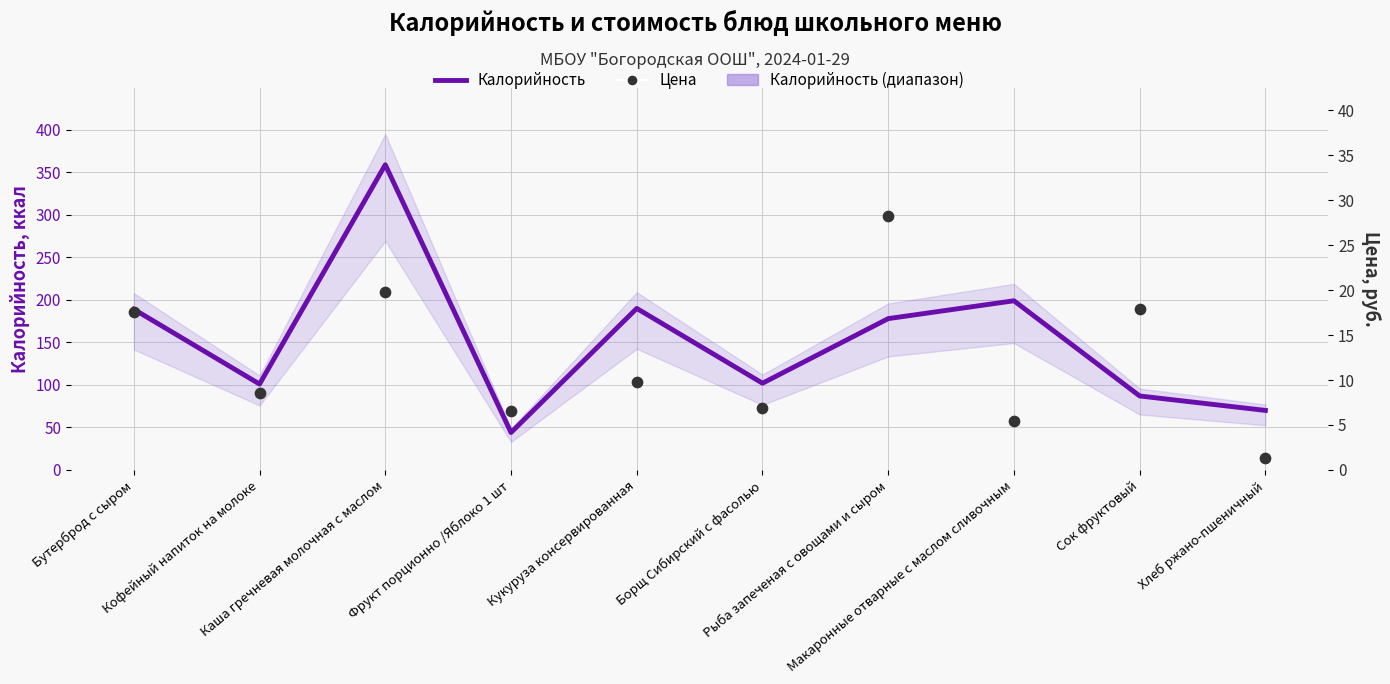

Which series has the widest spread of Y values?

Калорийность